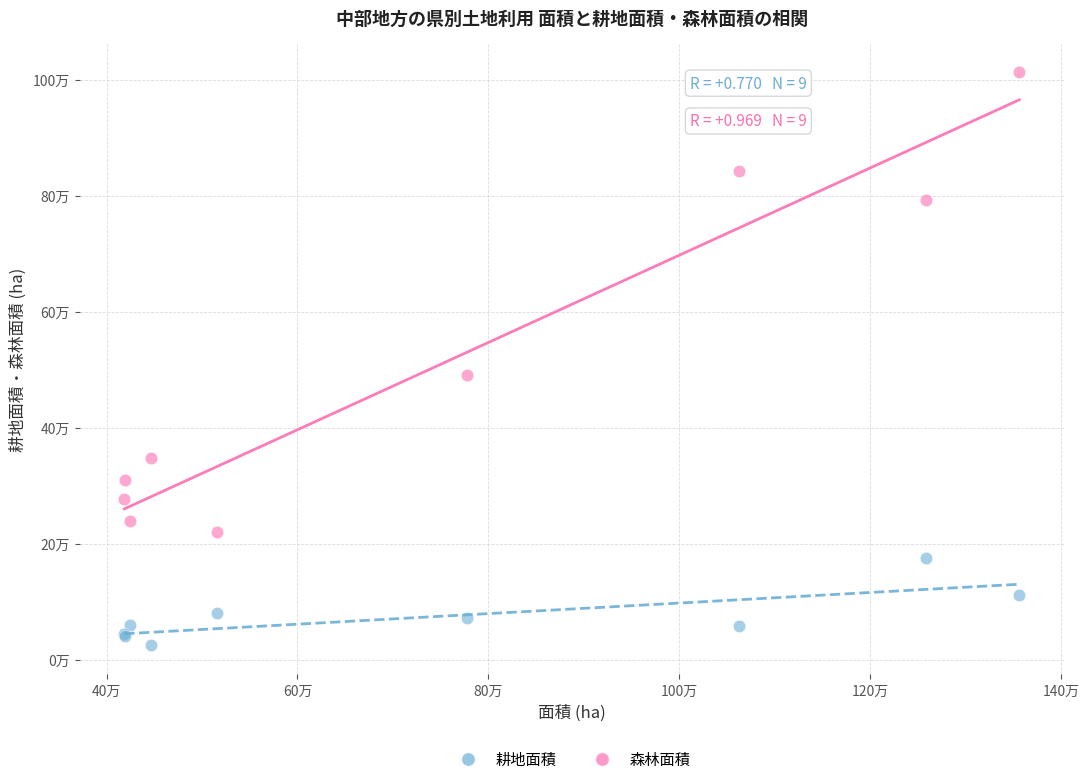

Which series reaches the minimum Y coordinate?

耕地面積